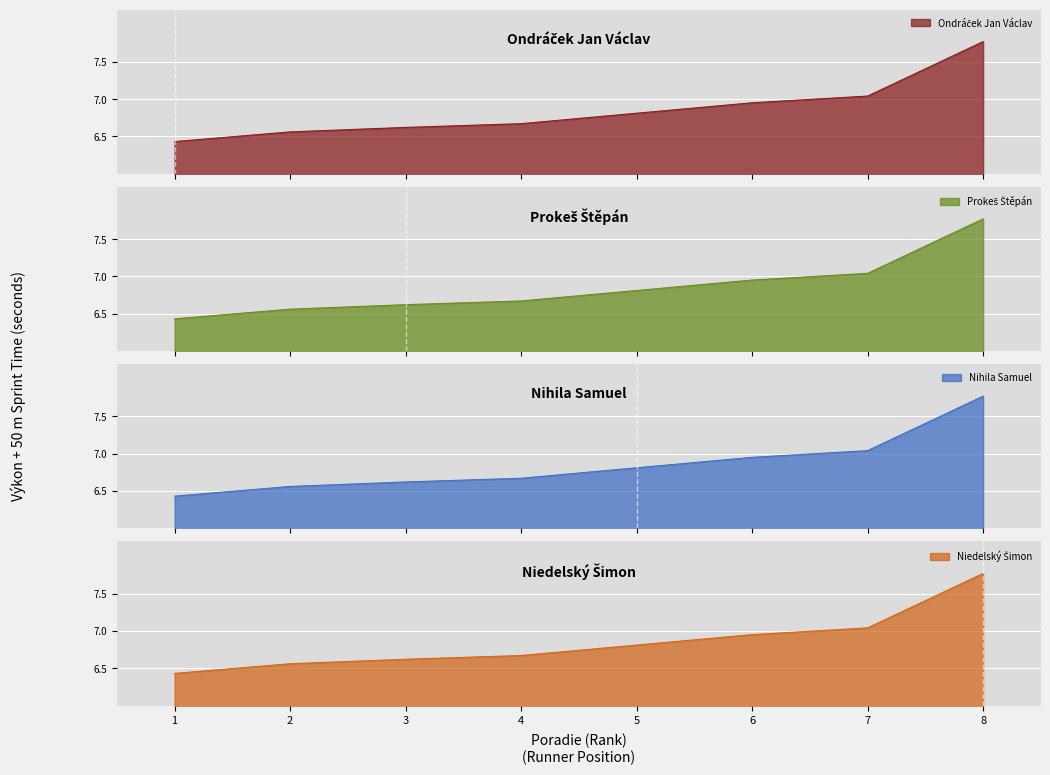

What is the change in value from 1 to 8?

+1.3